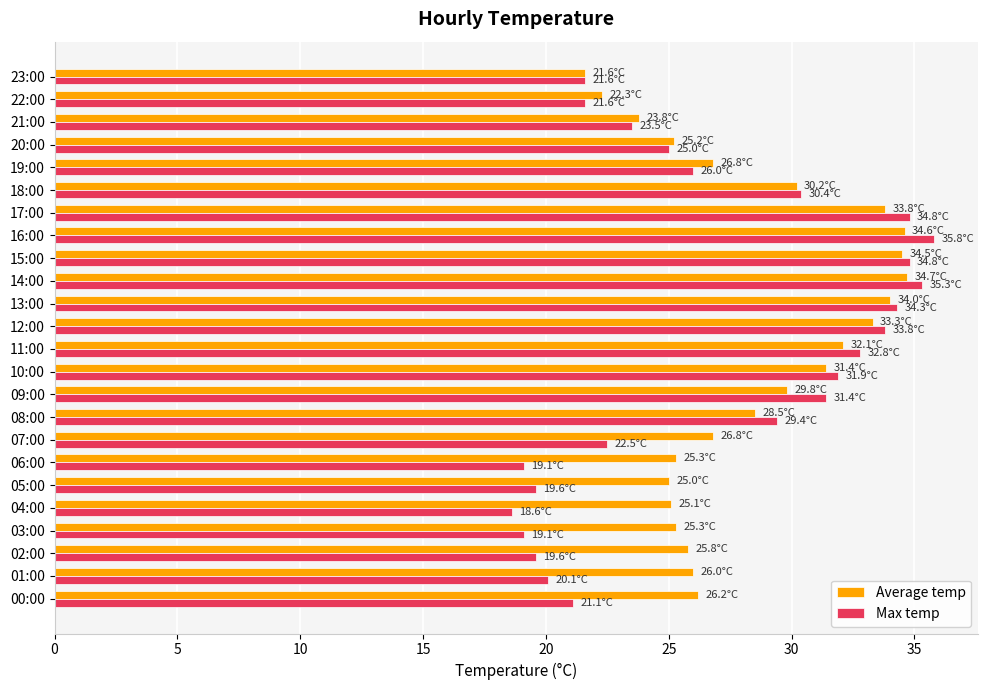

What is the lowest value of the Average temp series?

21.6